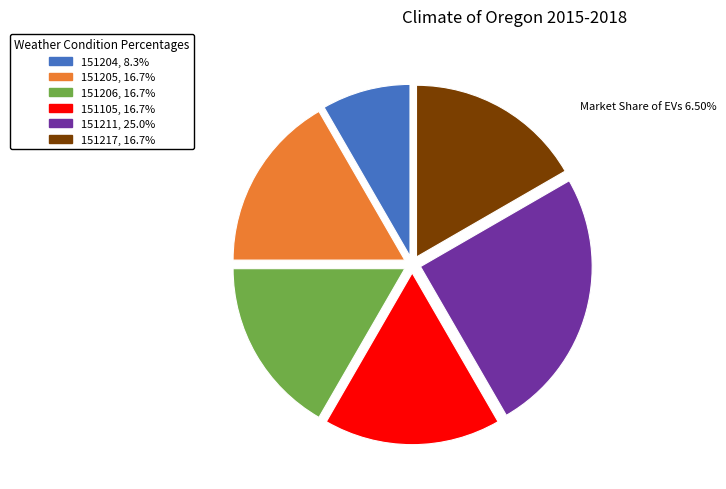

What is the smallest slice in the pie chart?

151204